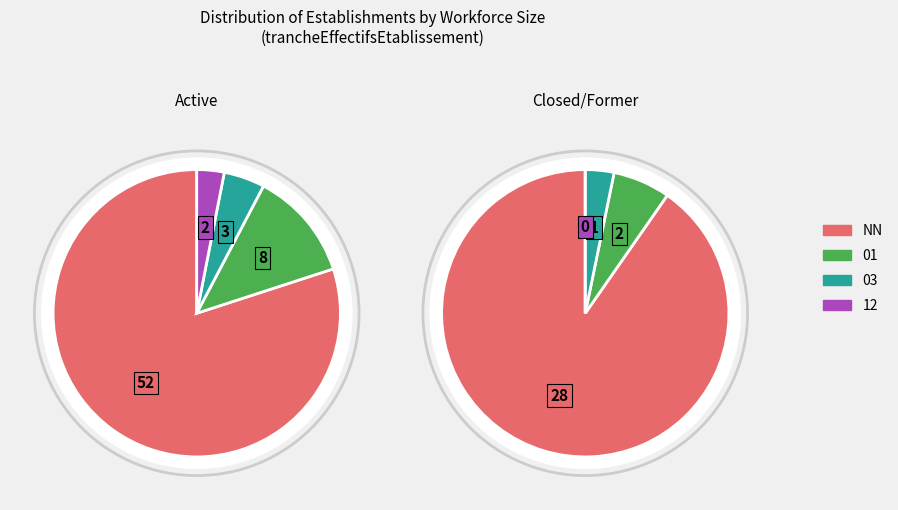

Is it true that NN is 99% of the pie?

False